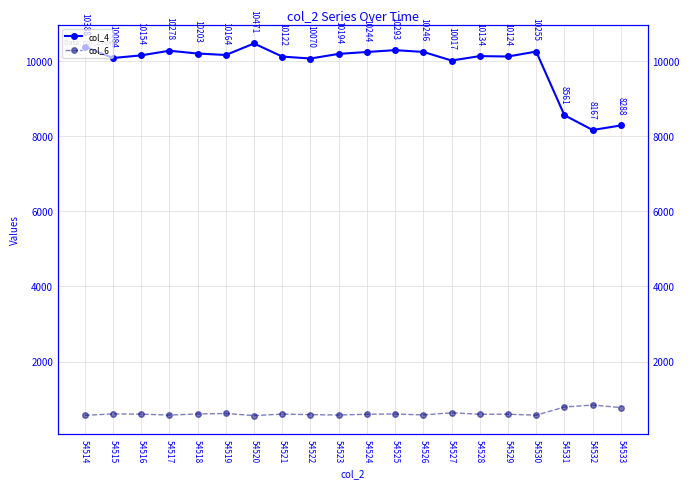

How many data points does each series have?

20